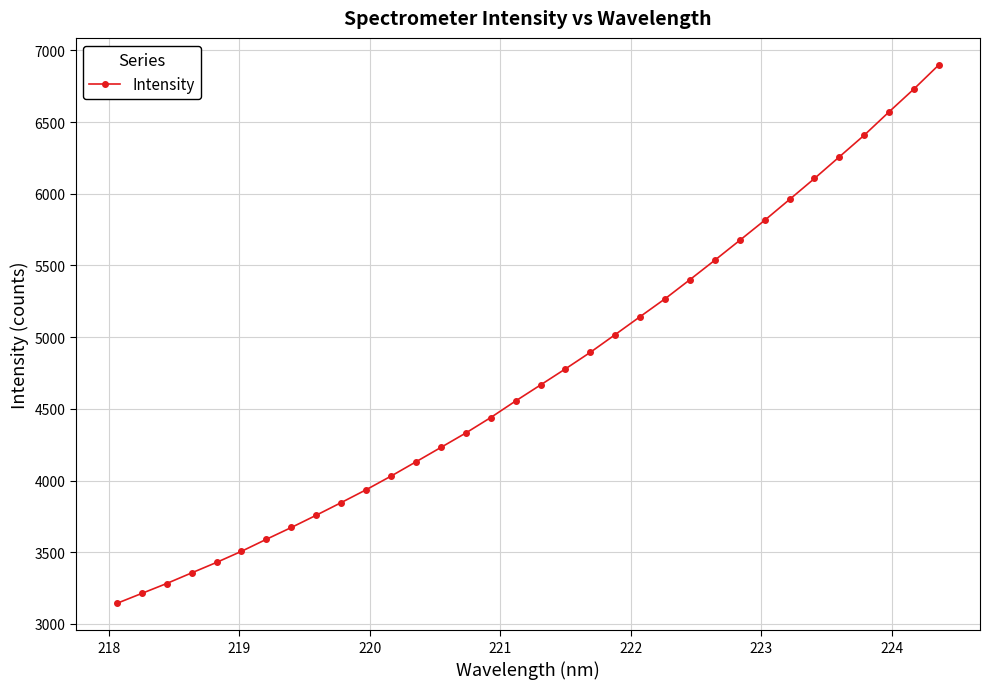

What is the value of the 30th point from the left?

6257.6